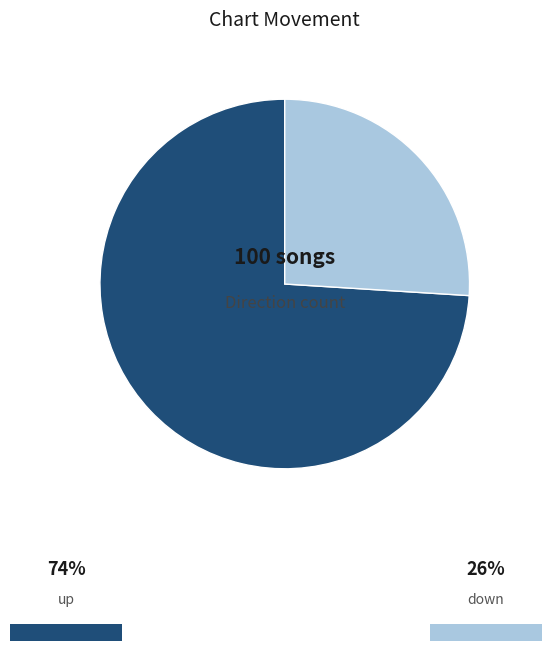

Is there any slice that represents more than half of the pie?

Yes